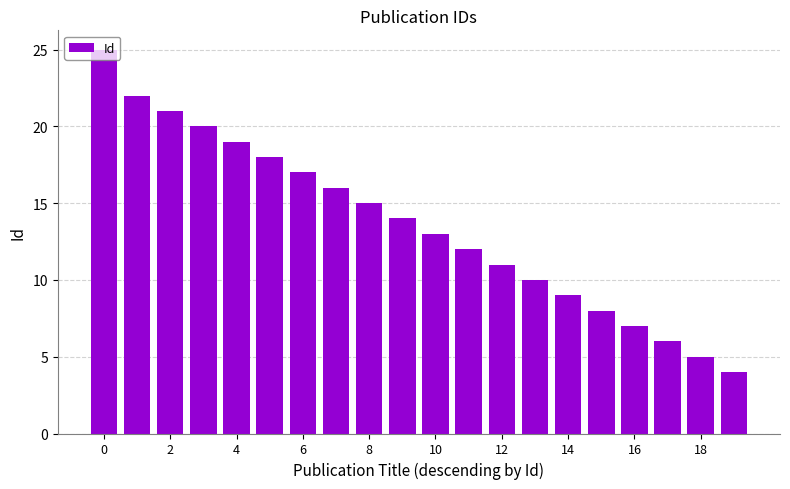

What is the minimum value shown in the chart?

4